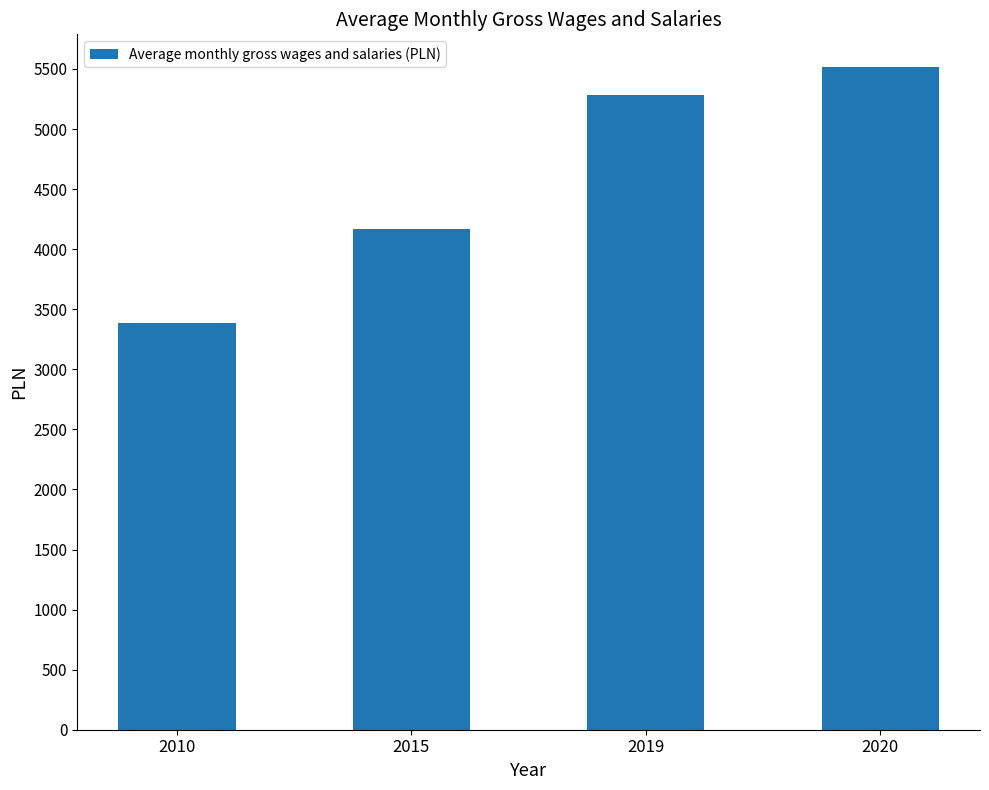

Reading left to right, extract all data points from this chart.

2010=3388.4	2015=4171.8	2019=5282.3	2020=5512.4